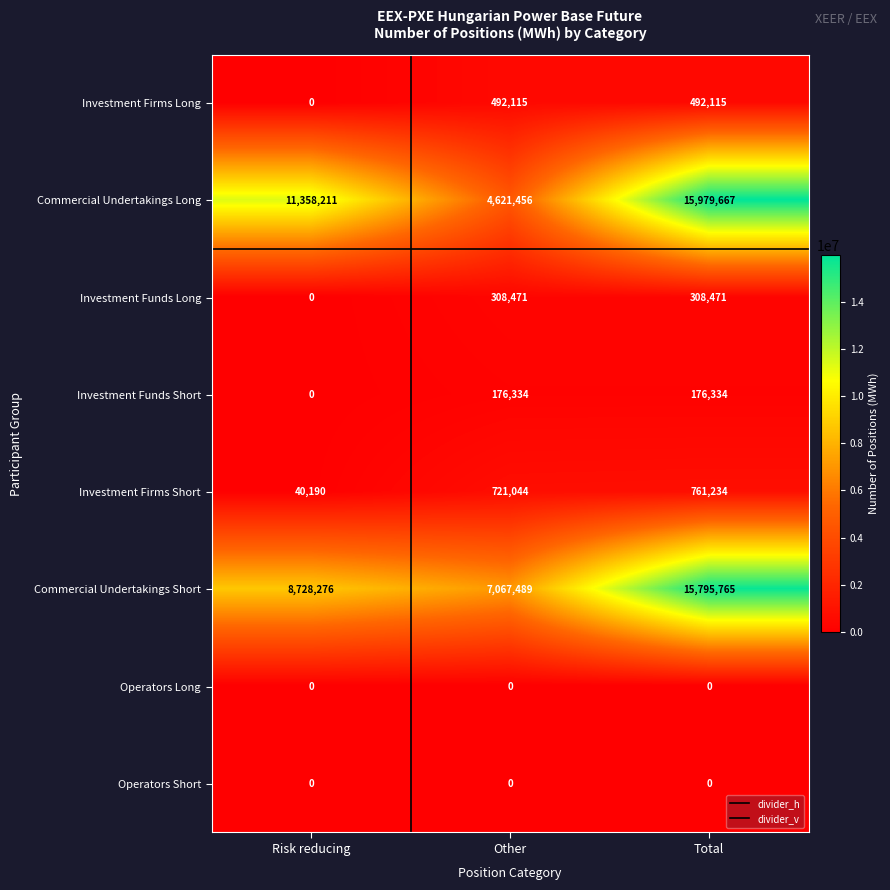

At which label is Investment Firms Long closest to 246057?

Risk reducing